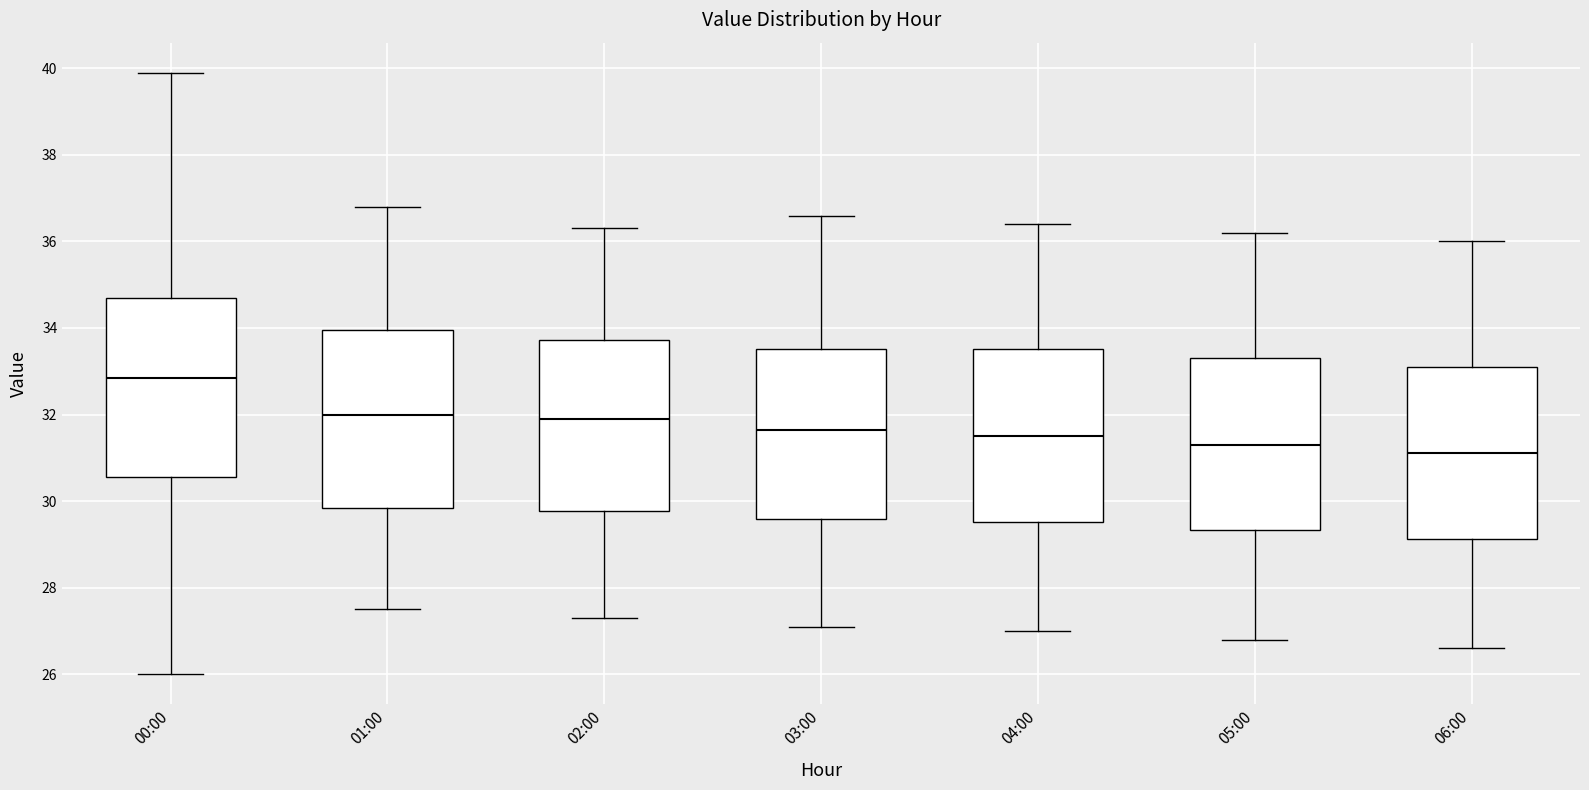

Reading left to right, transcribe this box plot: for each box, give where its median line is, the range the box spans, and where its two whiskers end, as read against the y-axis. The values are not printed on the chart, so give them approximately, as read against the axis.

00:00: median 32.8, box 30.6 to 34.8, whiskers 26.0 to 40.0
01:00: median 32.0, box 29.8 to 34.0, whiskers 27.6 to 36.8
02:00: median 32.0, box 29.8 to 33.8, whiskers 27.4 to 36.4
03:00: median 31.6, box 29.6 to 33.6, whiskers 27.2 to 36.6
04:00: median 31.6, box 29.6 to 33.6, whiskers 27.0 to 36.4
05:00: median 31.4, box 29.4 to 33.4, whiskers 26.8 to 36.2
06:00: median 31.2, box 29.2 to 33.2, whiskers 26.6 to 36.0